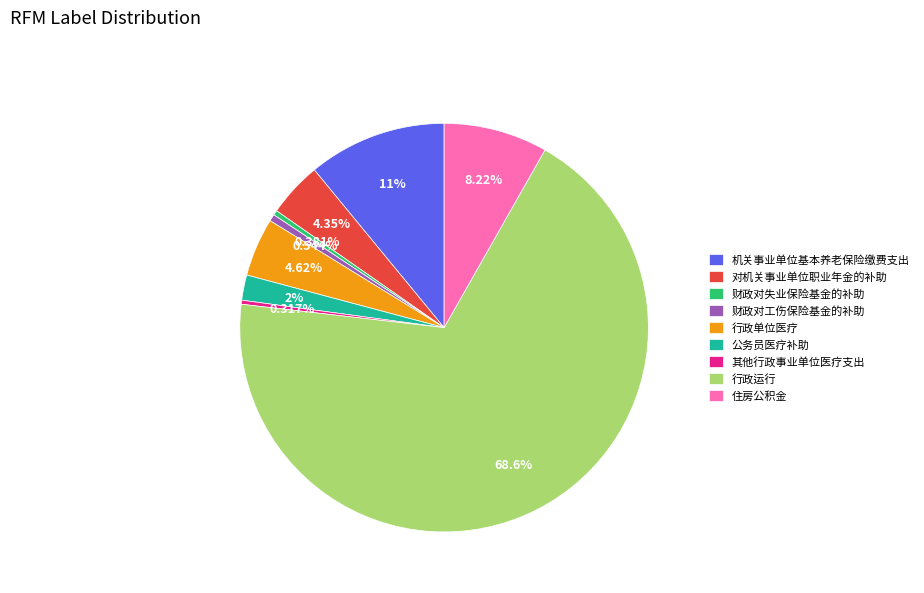

The 财政对失业保险基金的补助 slice represents 0% of the pie. True or false?

True